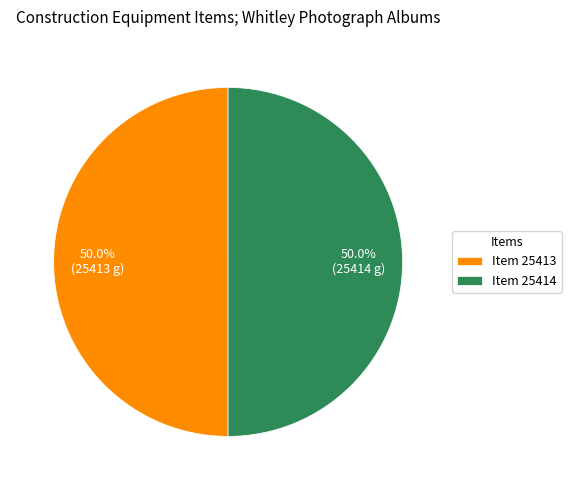

Do Item 25414 and Item 25413 together represent more than half of the pie?

Yes